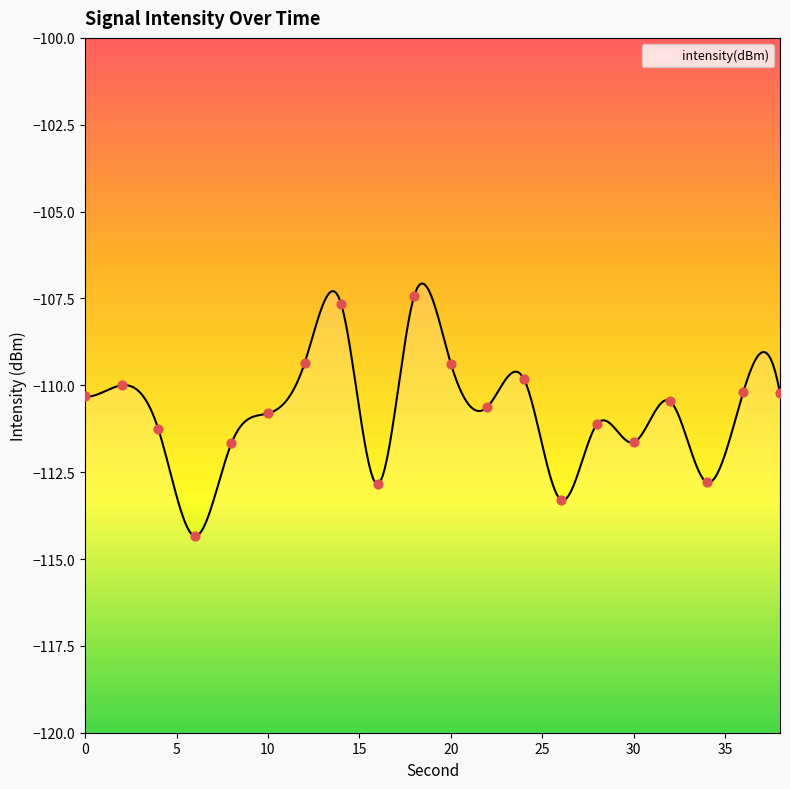

What is the change in value from 16 to 32?

+2.4